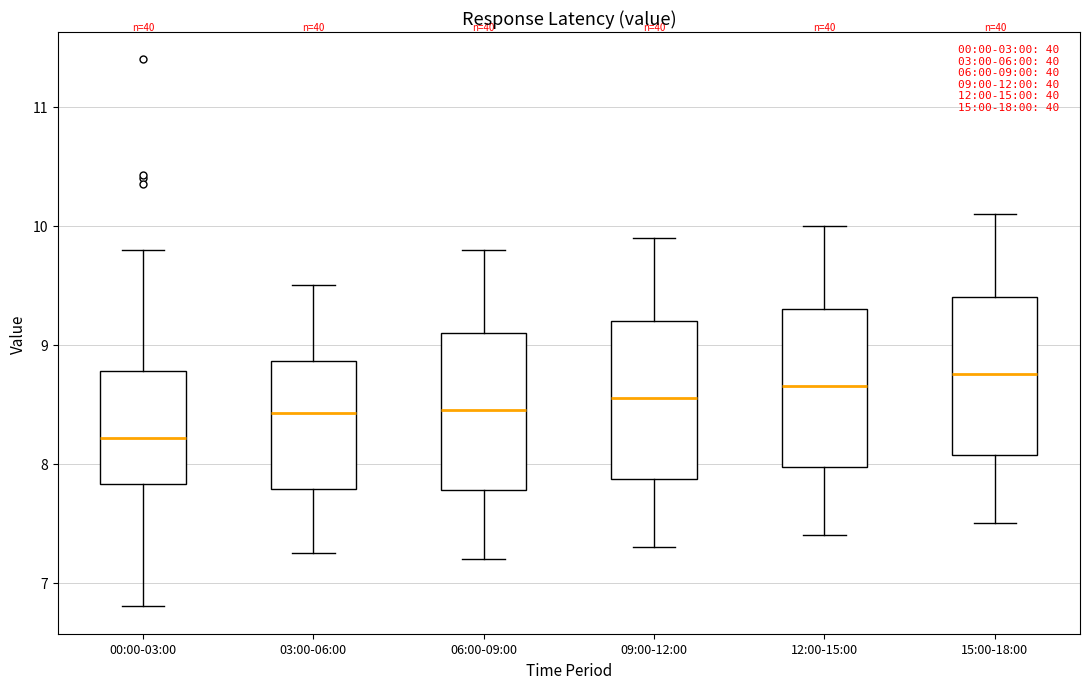

Which box has the highest median line?

15:00-18:00